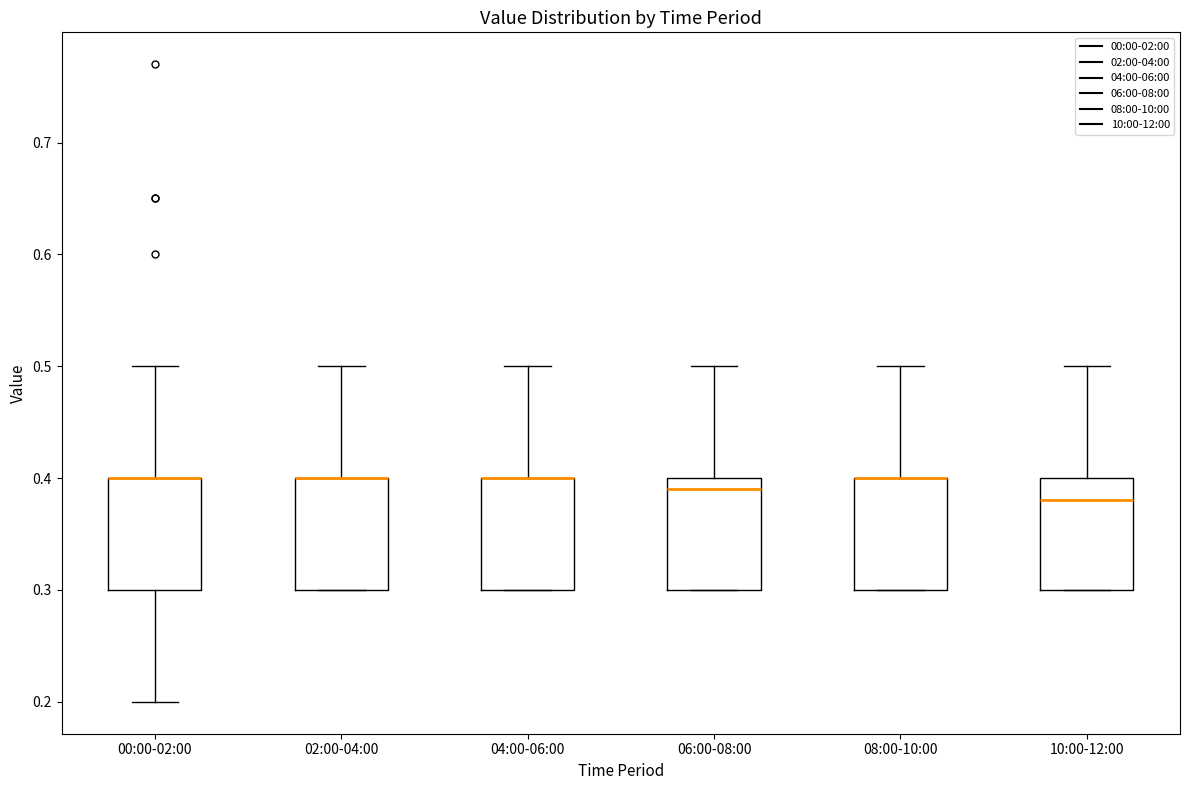

Reading left to right, transcribe this box plot: for each box, give where its median line is, the range the box spans, and where its two whiskers end, as read against the y-axis. The values are not printed on the chart, so give them approximately, as read against the axis.

00:00-02:00: median 0.40 (drawn on the box's upper edge), box 0.30 to 0.40, whiskers 0.20 to 0.50
02:00-04:00: median 0.40 (drawn on the box's upper edge), box 0.30 to 0.40, whiskers 0.30 to 0.50
04:00-06:00: median 0.40 (drawn on the box's upper edge), box 0.30 to 0.40, whiskers 0.30 to 0.50
06:00-08:00: median 0.39, box 0.30 to 0.40, whiskers 0.30 to 0.50
08:00-10:00: median 0.40 (drawn on the box's upper edge), box 0.30 to 0.40, whiskers 0.30 to 0.50
10:00-12:00: median 0.38, box 0.30 to 0.40, whiskers 0.30 to 0.50